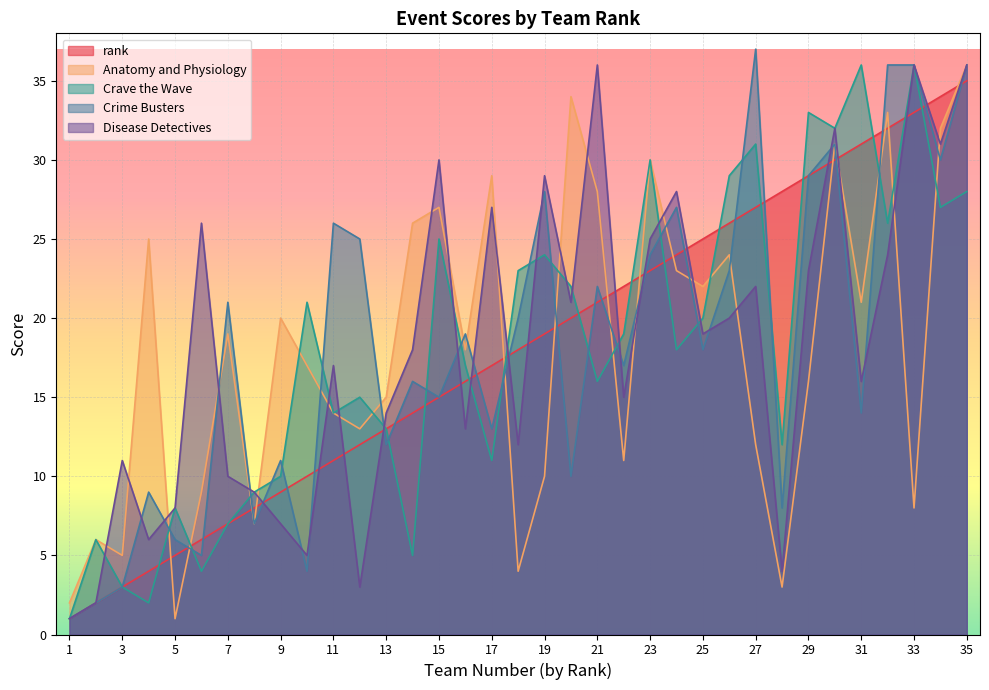

How many intersections are there between rank and Disease Detectives?

16